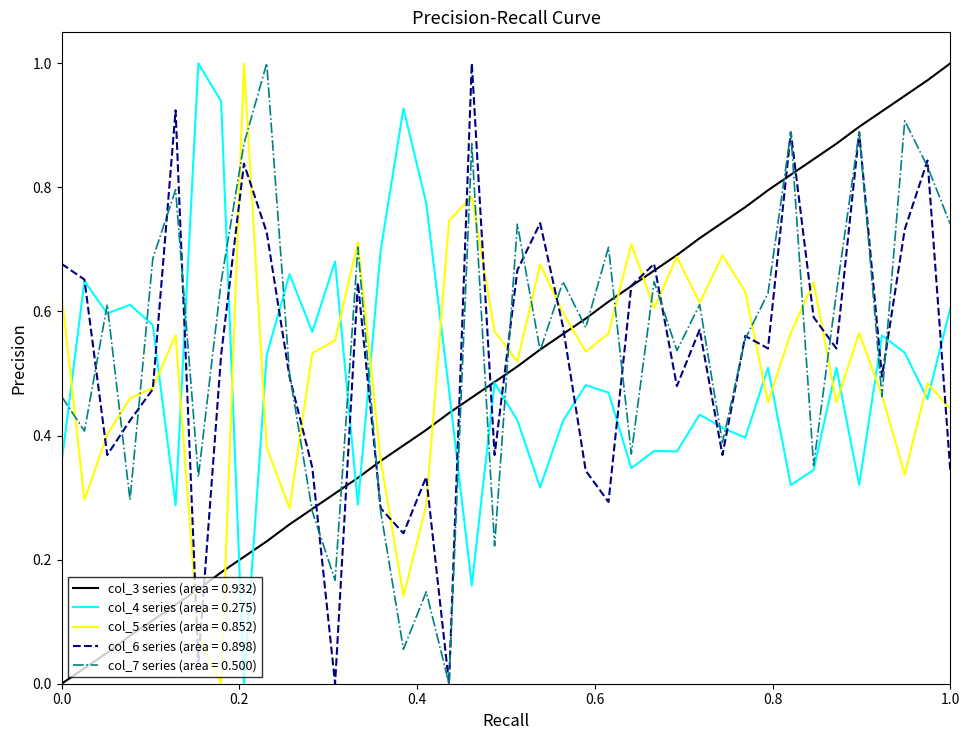

Does the chart display data point markers on the line(s)?

No